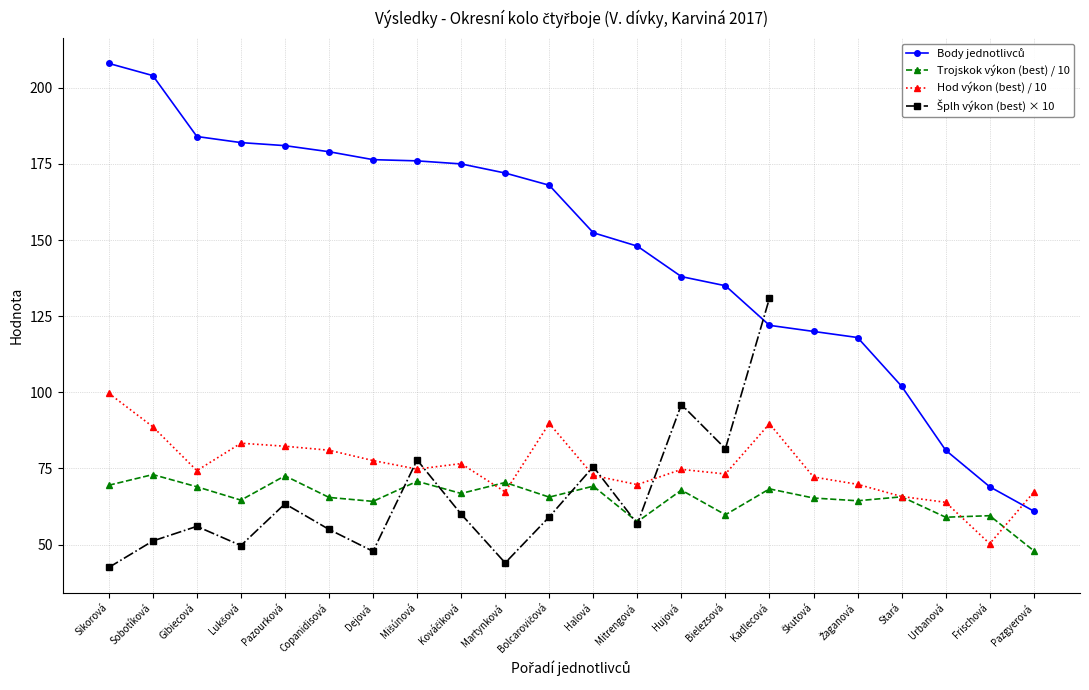

Which category has the lowest value in the Hod výkon (best) series?

Frischová